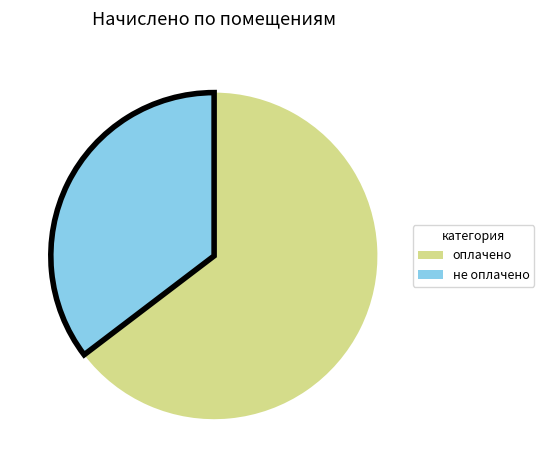

Rank the categories by value from lowest to highest.

не оплачено, оплачено